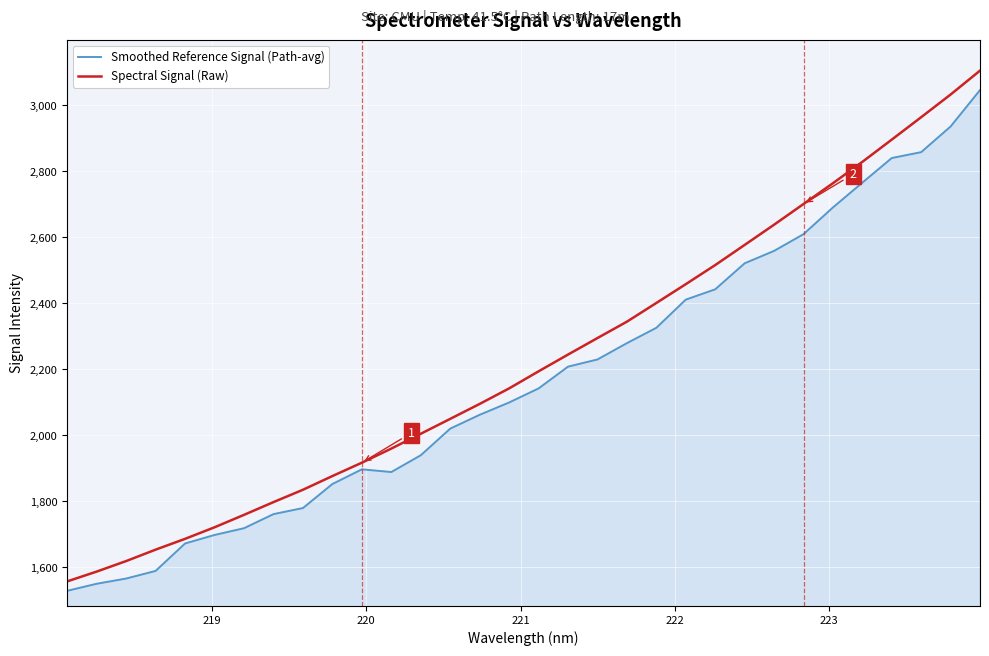

True or false: Spectral Signal (Raw) and Smoothed Reference Signal (Path-avg) intersect in this chart.

False